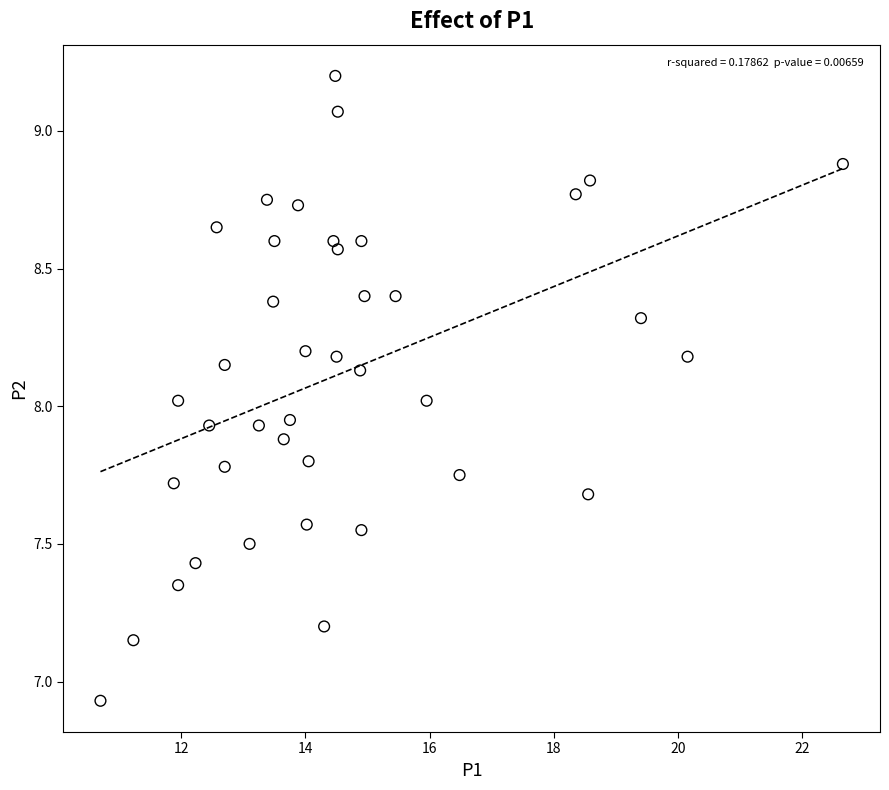

What is the range of Y values (max minus min)?

2.3